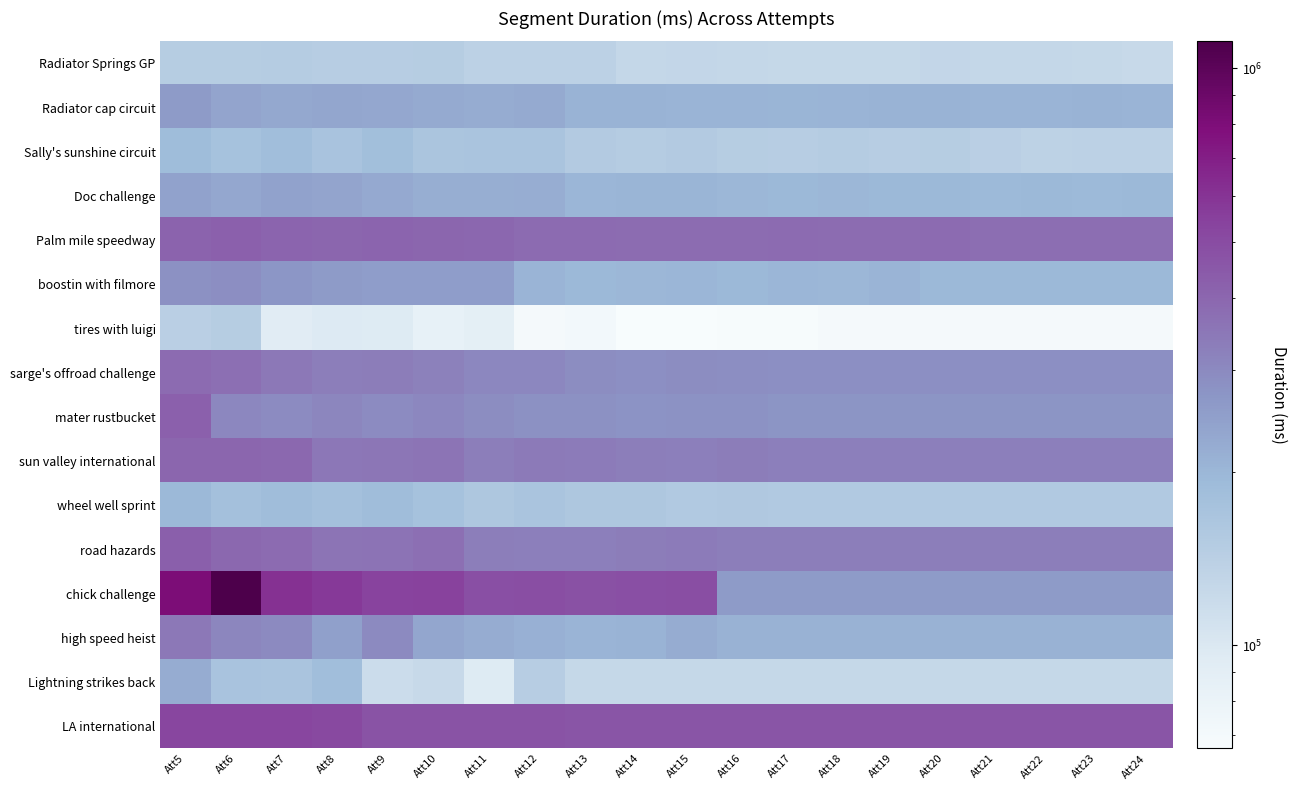

Reading left to right, transcribe all the data shown in this chart.

Radiator Springs GP: Att5=147739	Att6=147670	Att7=148359	Att8=145105	Att9=145215	Att10=147208	Att11=137538	Att12=138298	Att13=138077	Att14=126415	Att15=127156	Att16=125934	Att17=124285	Att18=124952	Att19=125176	Att20=127605	Att21=125577	Att22=126601	Att23=124493	Att24=123128
Radiator cap circuit: Att5=258634	Att6=237071	Att7=229081	Att8=234670	Att9=231200	Att10=222964	Att11=220837	Att12=225027	Att13=207936	Att14=206959	Att15=205482	Att16=204351	Att17=202975	Att18=205776	Att19=206947	Att20=206556	Att21=206095	Att22=204416	Att23=207053	Att24=205985
Sally's sunshine circuit: Att5=187982	Att6=173145	Att7=183804	Att8=170928	Att9=181119	Att10=165415	Att11=168103	Att12=168176	Att13=152341	Att14=148222	Att15=152456	Att16=146552	Att17=146287	Att18=149440	Att19=145556	Att20=146688	Att21=140578	Att22=136288	Att23=138039	Att24=138039
Doc challenge: Att5=240612	Att6=231199	Att7=242960	Att8=235784	Att9=226049	Att10=216400	Att11=216831	Att12=218665	Att13=199489	Att14=203247	Att15=203216	Att16=197712	Att17=196288	Att18=198448	Att19=196752	Att20=196152	Att21=194184	Att22=195256	Att23=194184	Att24=195256
Palm mile speedway: Att5=412848	Att6=417568	Att7=405167	Att8=403071	Att9=406664	Att10=401152	Att11=396466	Att12=383600	Att13=385984	Att14=380734	Att15=380544	Att16=378883	Att17=385681	Att18=379327	Att19=380450	Att20=382736	Att21=377576	Att22=377576	Att23=377576	Att24=377576
boostin with filmore: Att5=282976	Att6=289040	Att7=269312	Att8=258240	Att9=251472	Att10=253714	Att11=252371	Att12=205048	Att13=197216	Att14=199329	Att15=201304	Att16=195717	Att17=201270	Att18=198895	Att19=205013	Att20=195265	Att21=195265	Att22=195265	Att23=195265	Att24=195265
tires with luigi: Att5=141176	Att6=146896	Att7=92424	Att8=97345	Att9=95448	Att10=84088	Att11=88014	Att12=69768	Att13=71144	Att14=66400	Att15=66248	Att16=67144	Att17=67624	Att18=69886	Att19=69886	Att20=69886	Att21=69886	Att22=69886	Att23=69886	Att24=69886
sarge's offroad challenge: Att5=384437	Att6=370792	Att7=344103	Att8=327783	Att9=332355	Att10=323206	Att11=304960	Att12=305146	Att13=291920	Att14=284536	Att15=290477	Att16=290092	Att17=286720	Att18=286720	Att19=286720	Att20=286720	Att21=286720	Att22=286720	Att23=286720	Att24=286720
mater rustbucket: Att5=417772	Att6=304097	Att7=294932	Att8=308841	Att9=294381	Att10=303529	Att11=290728	Att12=281614	Att13=281168	Att14=276952	Att15=277979	Att16=277771	Att17=274527	Att18=274527	Att19=274527	Att20=274527	Att21=274527	Att22=274527	Att23=274527	Att24=274527
sun valley international: Att5=401435	Att6=401335	Att7=394627	Att8=348319	Att9=351975	Att10=354344	Att11=330136	Att12=341560	Att13=335032	Att14=330672	Att15=327207	Att16=332791	Att17=324116	Att18=324116	Att19=324116	Att20=324116	Att21=324116	Att22=324116	Att23=324116	Att24=324116
wheel well sprint: Att5=196278	Att6=178552	Att7=184808	Att8=177031	Att9=186560	Att10=173976	Att11=160368	Att12=168528	Att13=160079	Att14=160416	Att15=155936	Att16=156971	Att17=156468	Att18=156468	Att19=156468	Att20=156468	Att21=156468	Att22=156468	Att23=156468	Att24=156468
road hazards: Att5=422377	Att6=392753	Att7=383611	Att8=356328	Att9=358008	Att10=371834	Att11=329273	Att12=324752	Att13=324880	Att14=331790	Att15=337732	Att16=329181	Att17=329181	Att18=329181	Att19=329181	Att20=329181	Att21=329181	Att22=329181	Att23=329181	Att24=329181
chick challenge: Att5=807761	Att6=1113446	Att7=610763	Att8=579897	Att9=532408	Att10=541200	Att11=486400	Att12=487904	Att13=481776	Att14=486691	Att15=488408	Att16=259690	Att17=259690	Att18=259690	Att19=259690	Att20=259690	Att21=259690	Att22=259690	Att23=259690	Att24=259690
high speed heist: Att5=342857	Att6=306945	Att7=296936	Att8=247586	Att9=299768	Att10=233424	Att11=221400	Att12=212927	Att13=205016	Att14=207510	Att15=220744	Att16=210632	Att17=210632	Att18=210632	Att19=210632	Att20=210632	Att21=210632	Att22=210632	Att23=210632	Att24=210632
Lightning strikes back: Att5=221696	Att6=170321	Att7=168522	Att8=183456	Att9=118276	Att10=122873	Att11=96368	Att12=145183	Att13=124936	Att14=124936	Att15=124936	Att16=124936	Att17=124936	Att18=124936	Att19=124936	Att20=124936	Att21=124936	Att22=124936	Att23=124936	Att24=124936
LA international: Att5=522337	Att6=520638	Att7=520933	Att8=513361	Att9=467989	Att10=467712	Att11=467512	Att12=469927	Att13=466040	Att14=466040	Att15=466040	Att16=466040	Att17=466040	Att18=466040	Att19=466040	Att20=466040	Att21=466040	Att22=466040	Att23=466040	Att24=466040